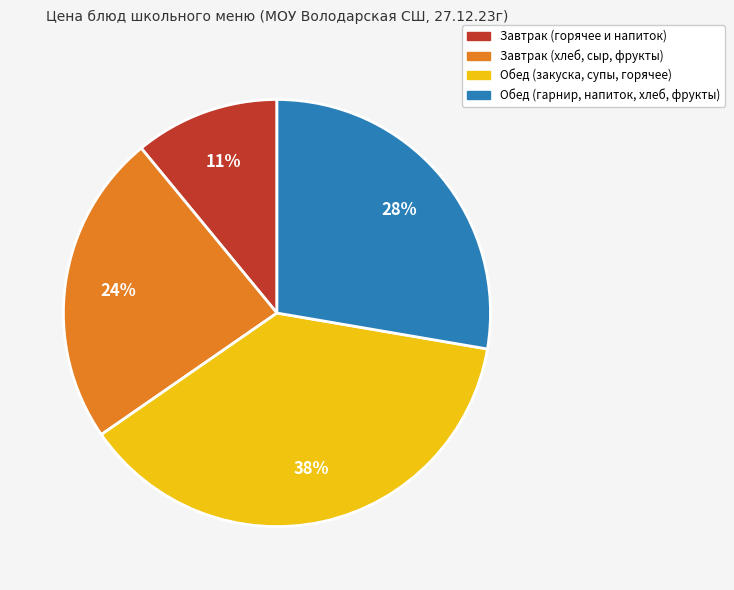

To the nearest percent, what is the average slice percentage?

25%